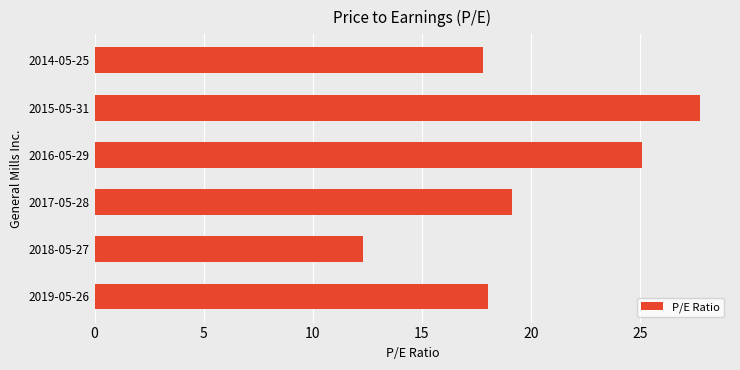

At which category does the chart reach its minimum across all series?

2018-05-27